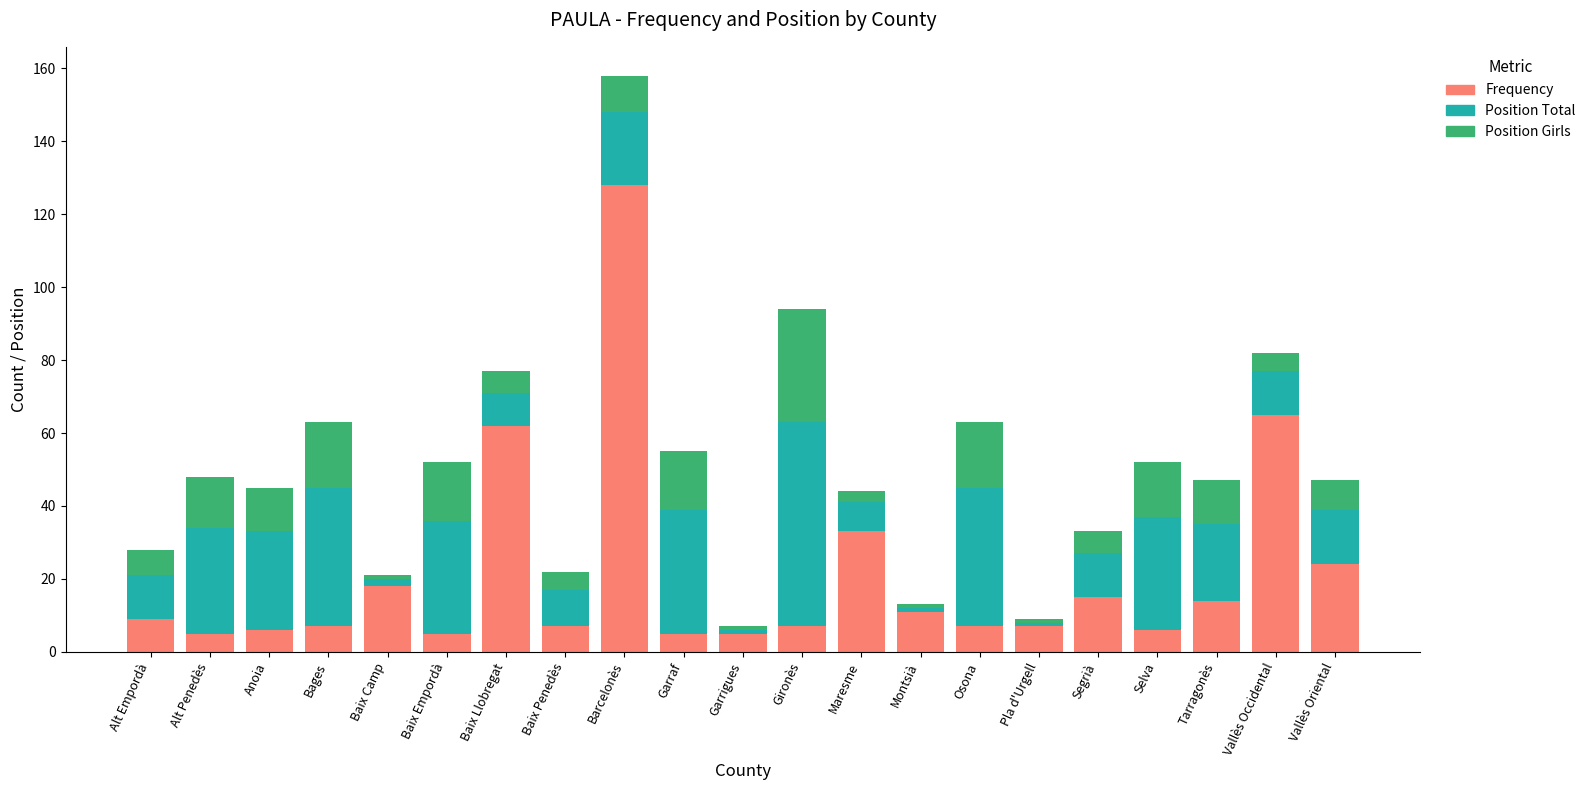

Count the number of data series in this chart.

3